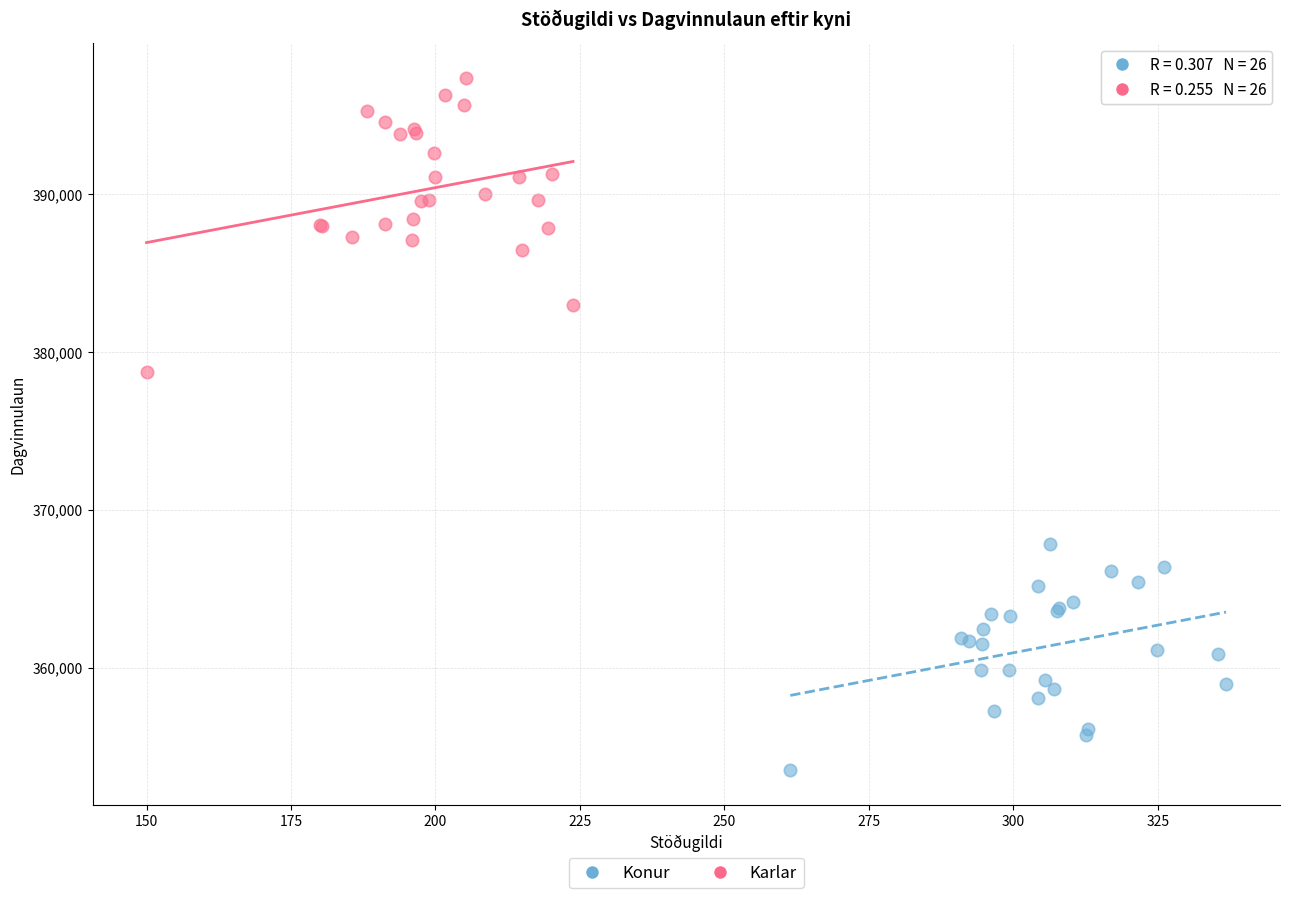

Which series has the widest spread of Y values?

Karlar